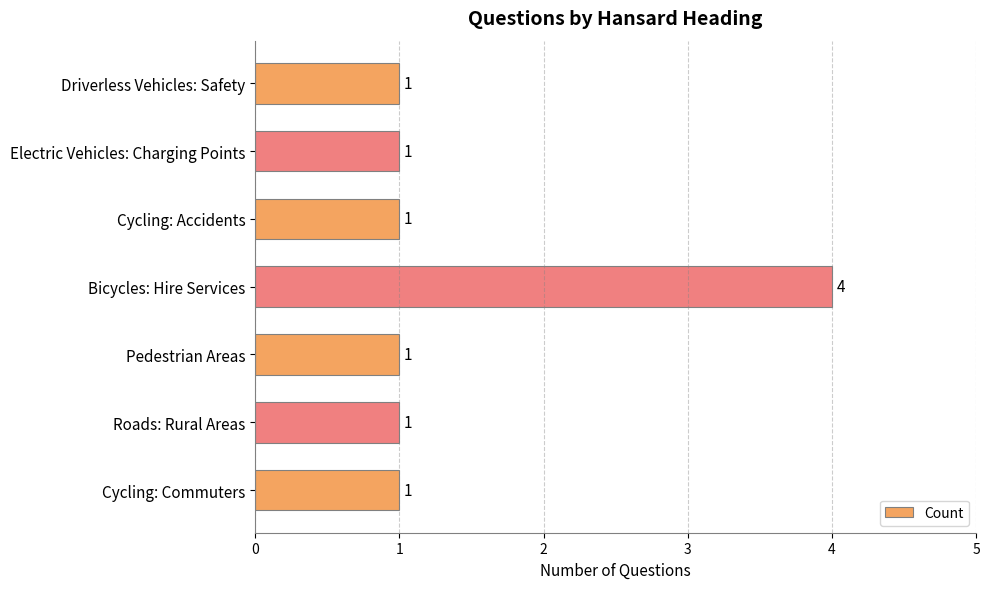

What is the difference between the maximum and minimum values?

3